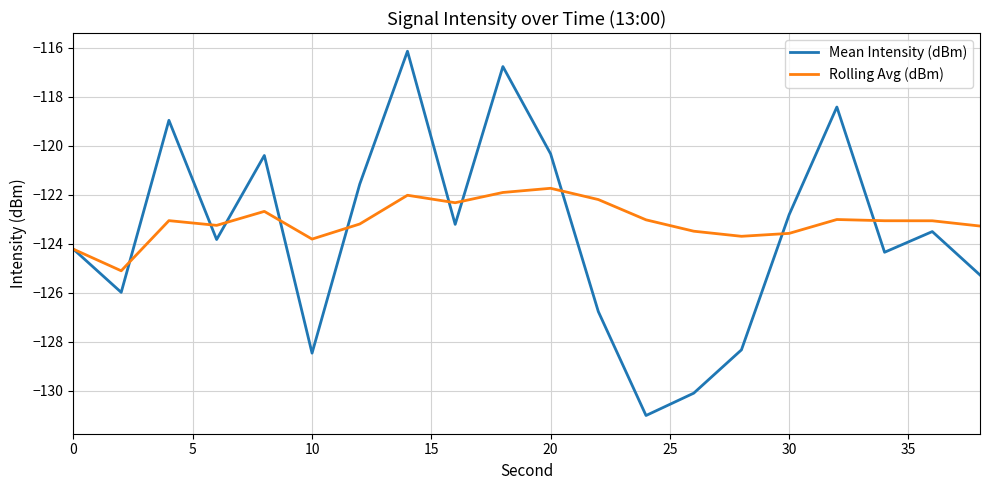

True or false: Rolling Avg (dBm) has more than 0 interior local peaks.

True